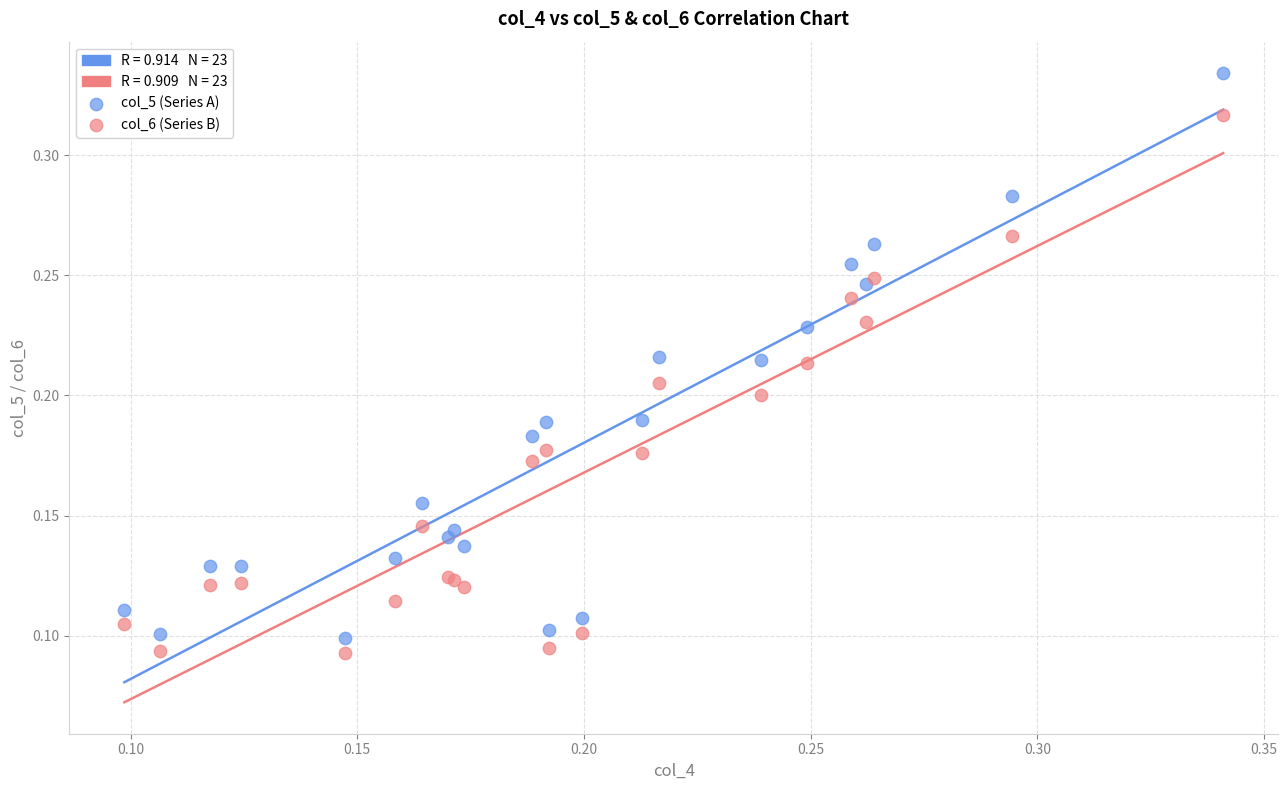

Which series reaches the minimum Y coordinate?

col_6 (Series B)